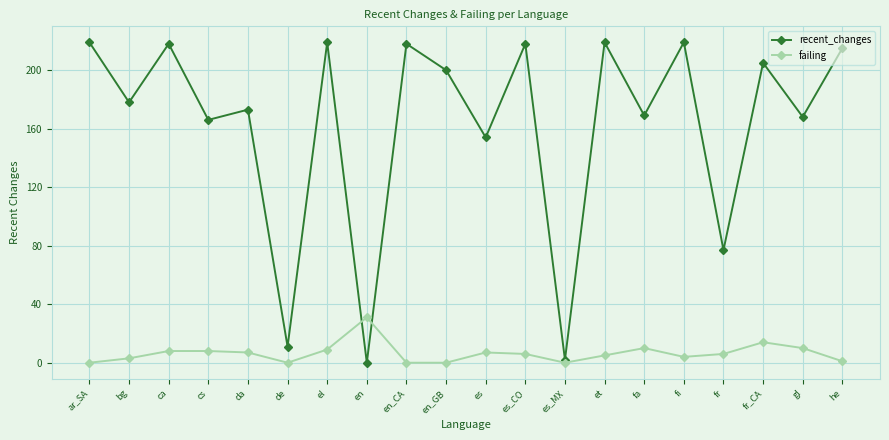

Rank the series by their average value, from highest to lowest.

recent_changes, failing